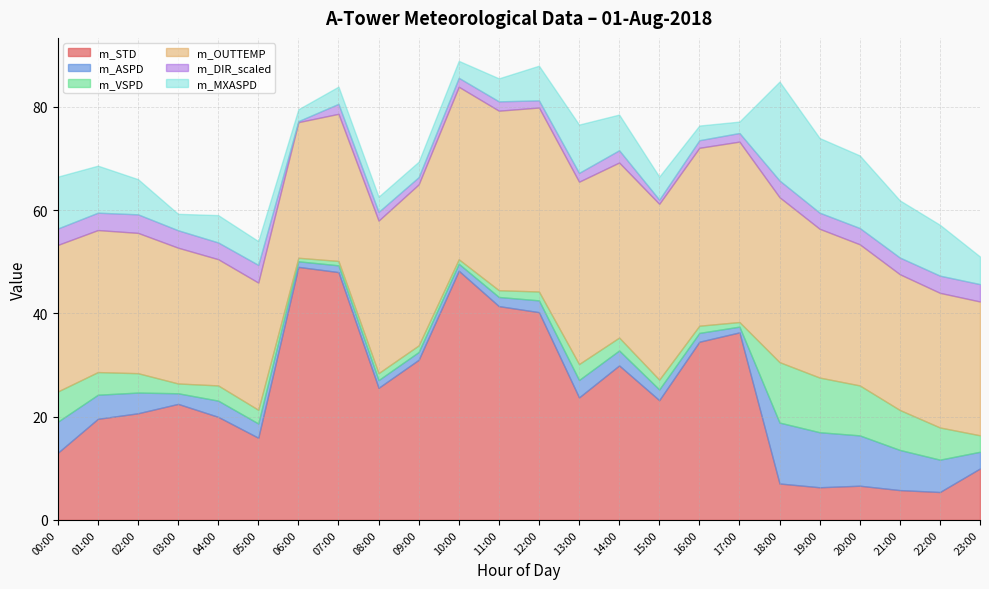

Between 15:00 and 23:00, which series saw the biggest shift?

m_STD